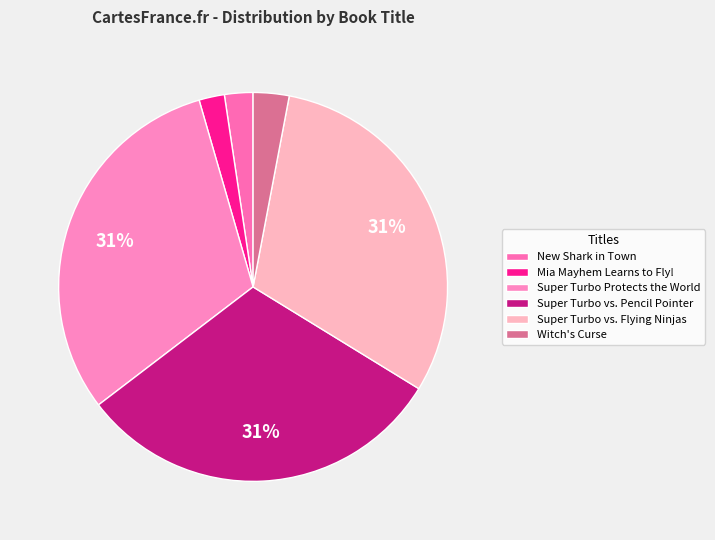

To the nearest percent, what is the average slice percentage?

17%